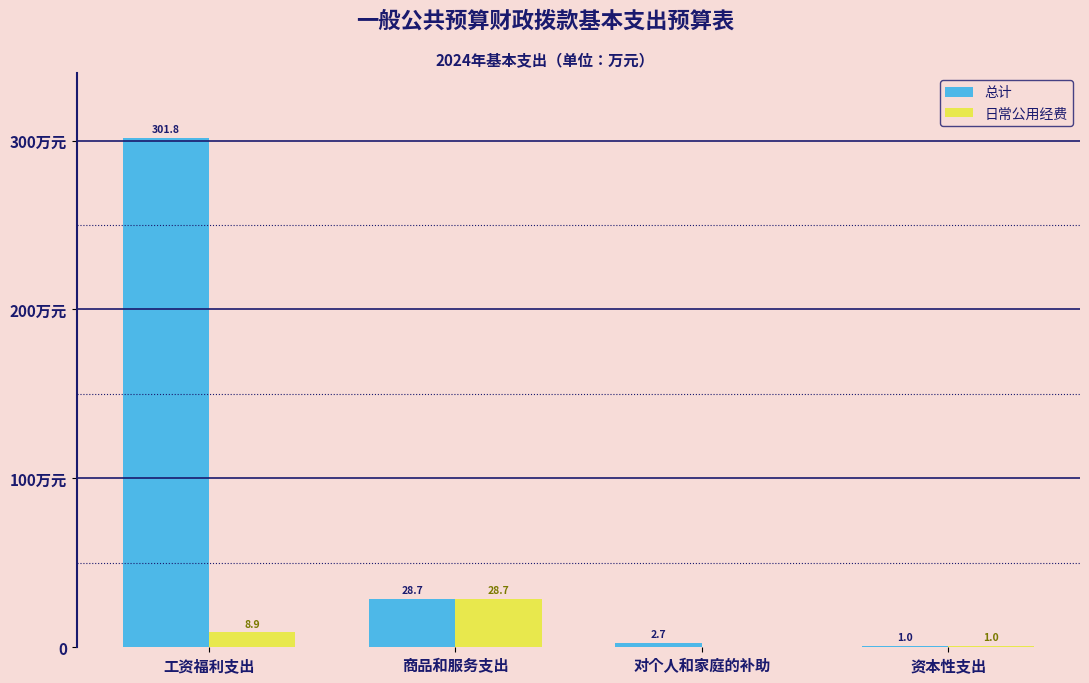

Are the bars horizontal?

No